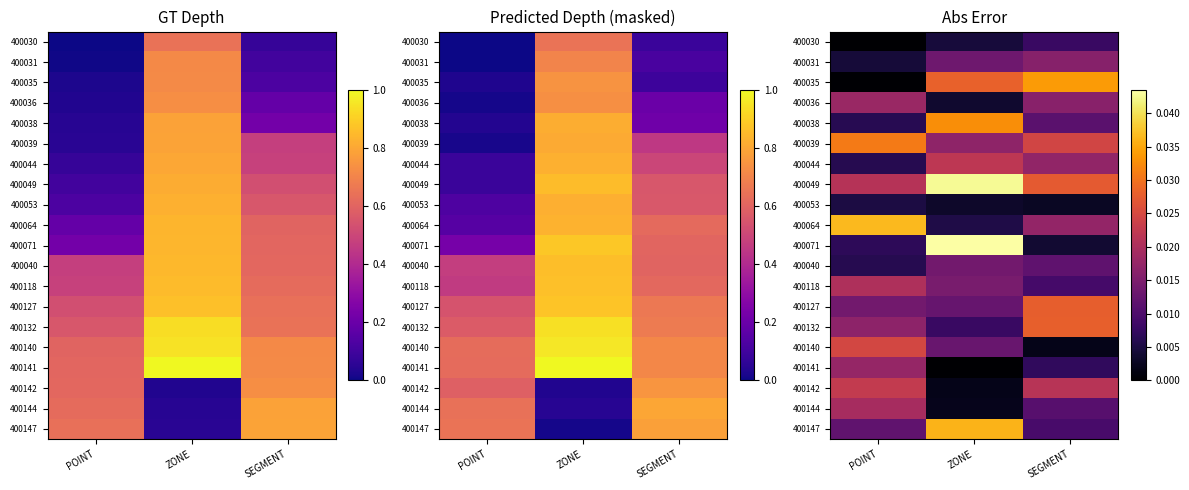

The value of 400127 at ZONE is 0.0. True or false?

False